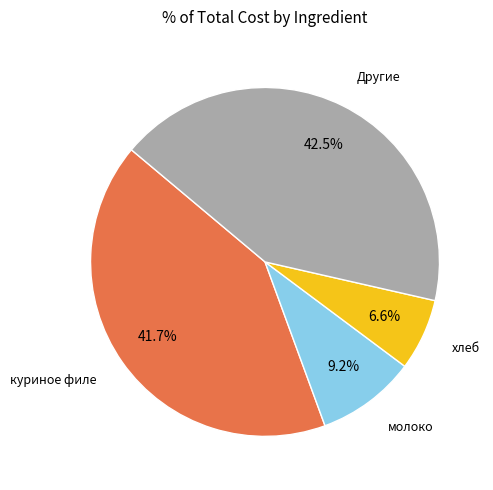

Is молоко the majority of the pie?

No